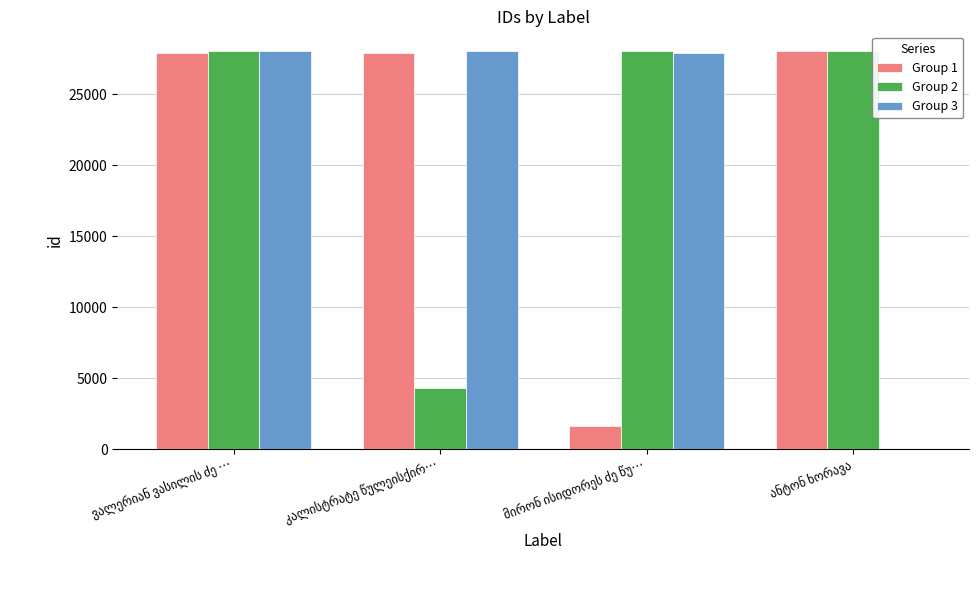

What is the maximum value shown in the chart?

28013